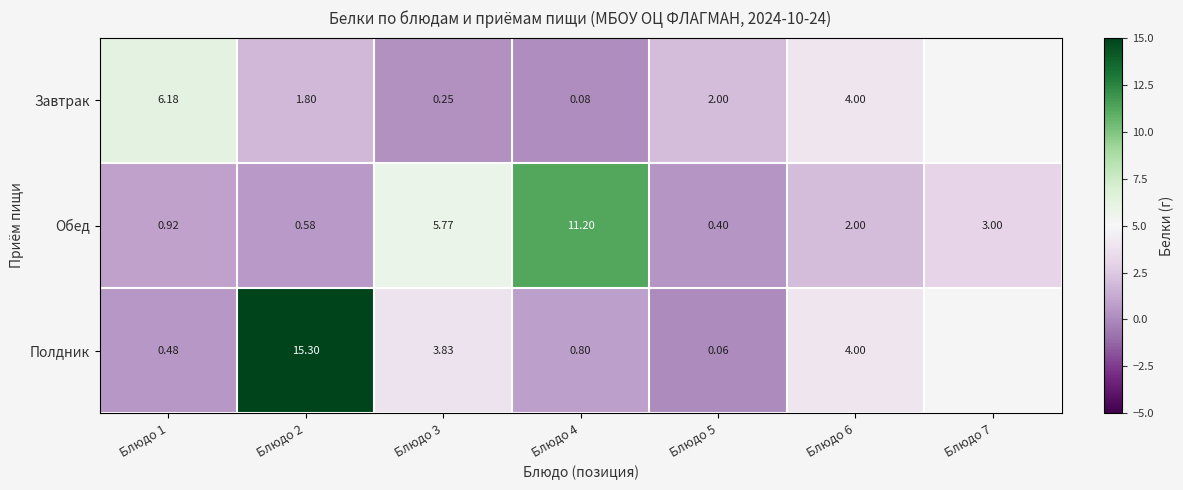

Which series changed the most between Блюдо 1 and Блюдо 5?

Завтрак